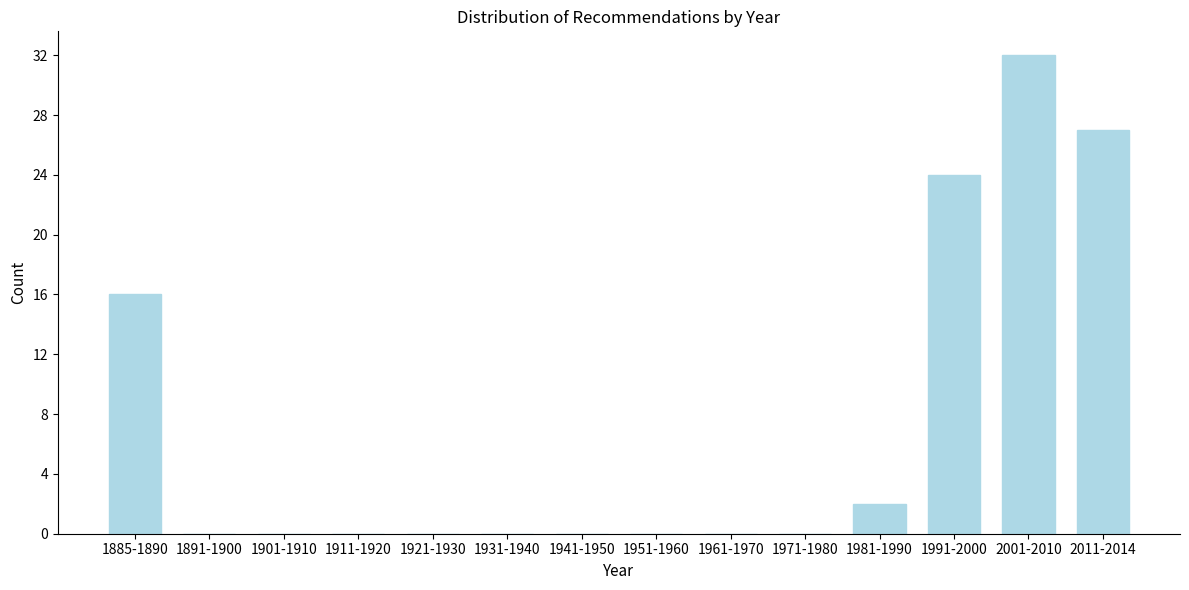

Reading left to right, extract all data points from this chart.

1885-1890=16	1891-1900=0	1901-1910=0	1911-1920=0	1921-1930=0	1931-1940=0	1941-1950=0	1951-1960=0	1961-1970=0	1971-1980=0	1981-1990=2	1991-2000=24	2001-2010=32	2011-2014=27